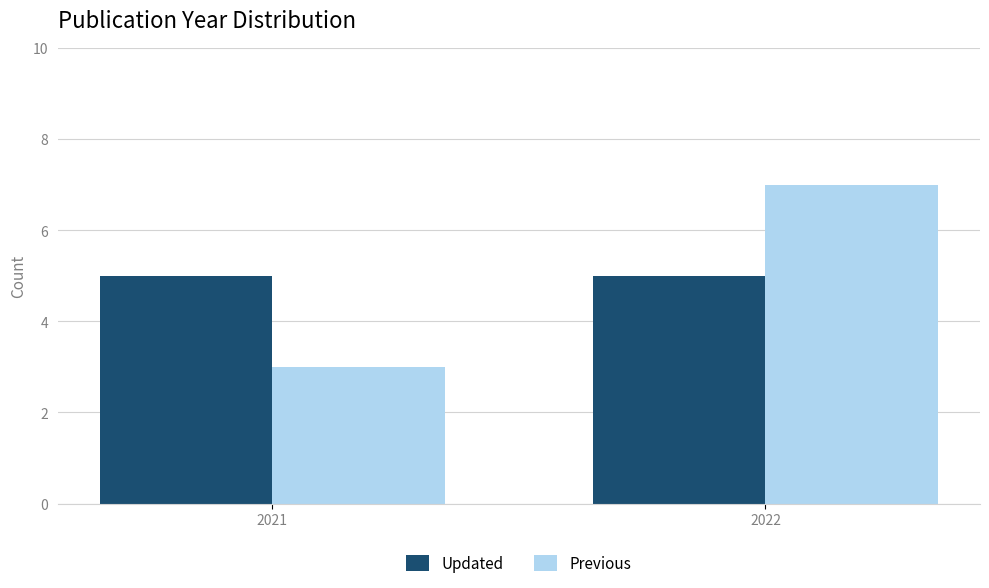

Is it true that Previous equals 5 at 2022?

False